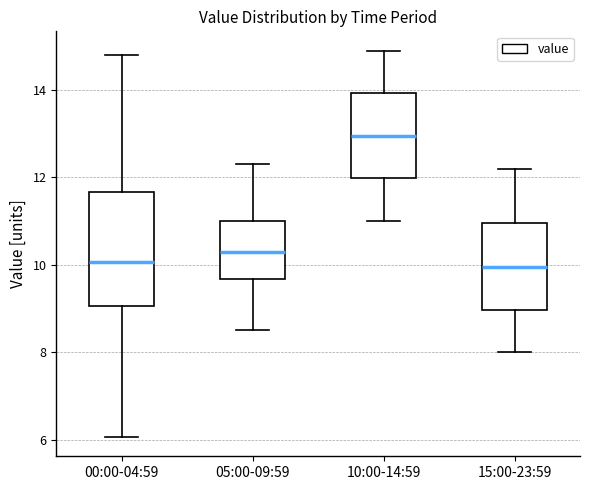

Which box is the tallest, from its lower edge to its upper edge?

00:00-04:59